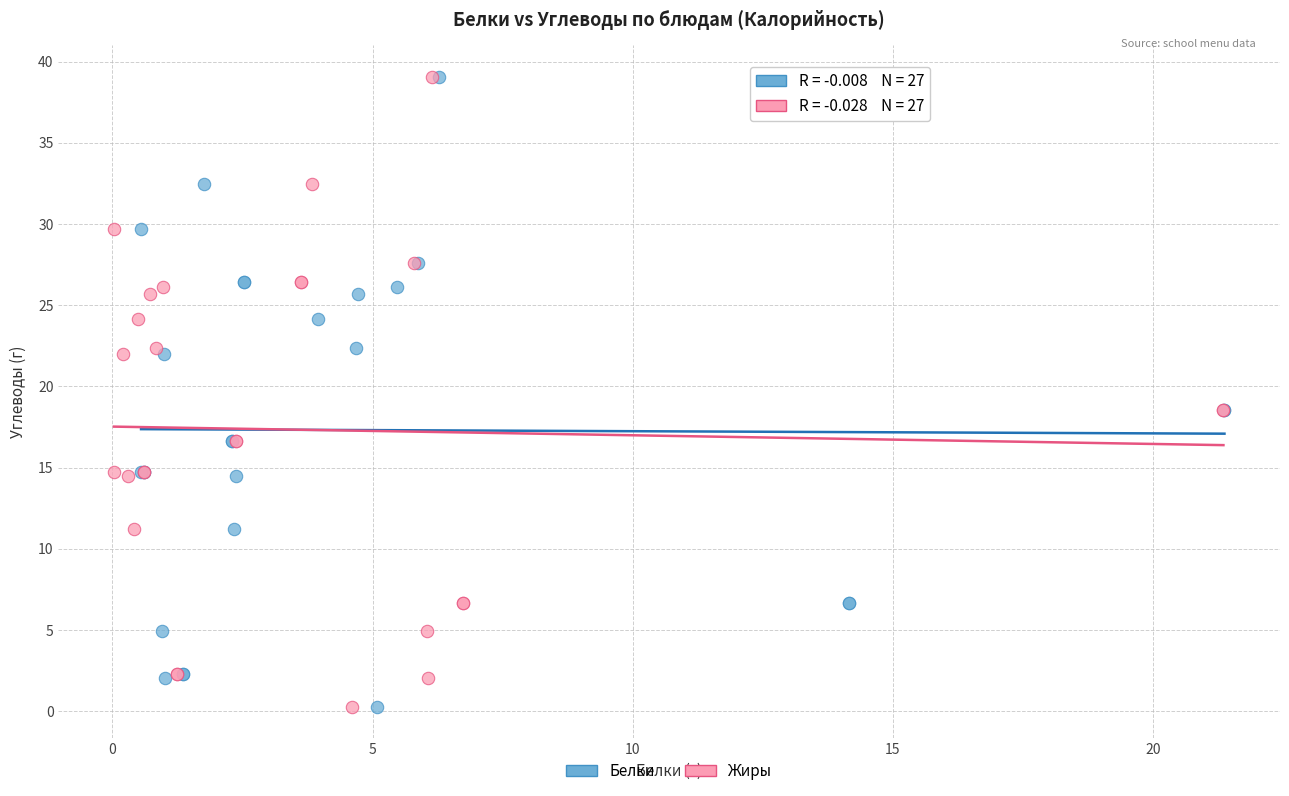

What are all the series names shown in the legend?

Белки, Жиры